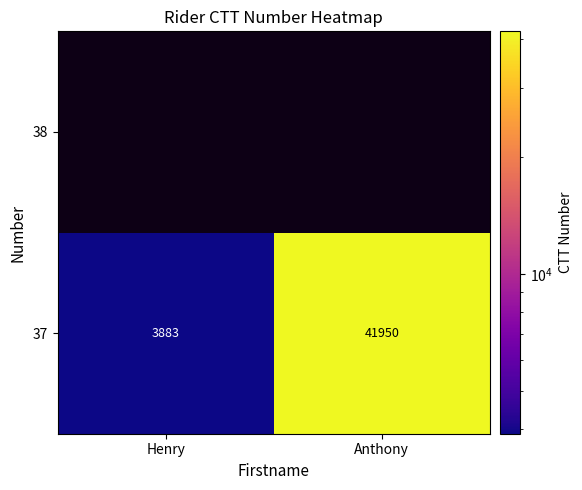

Is it true that 37 equals 59923 at Anthony?

False